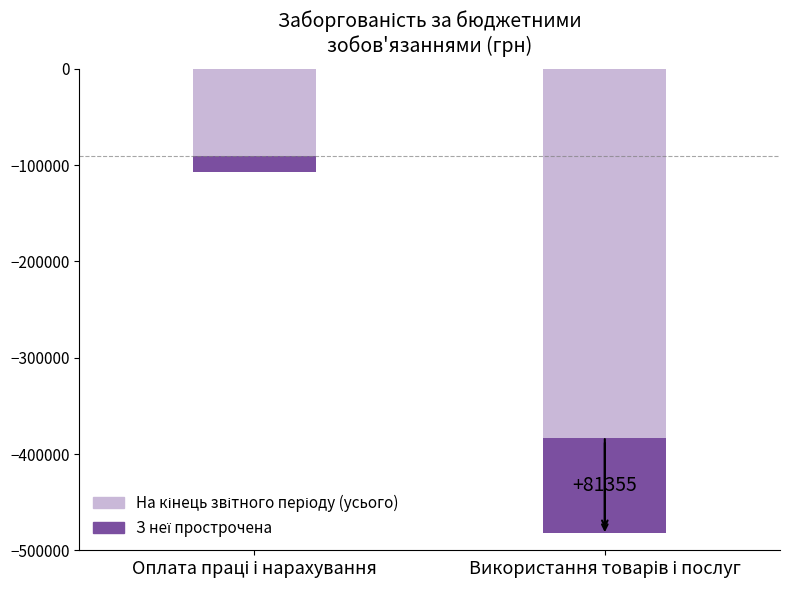

What is the maximum value for З неї прострочена?

-17152.0